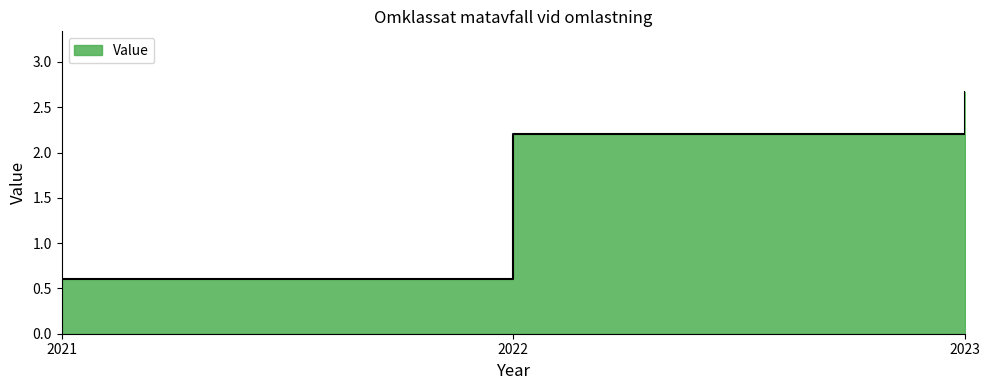

What is the value of the 1st point from the left?

0.6